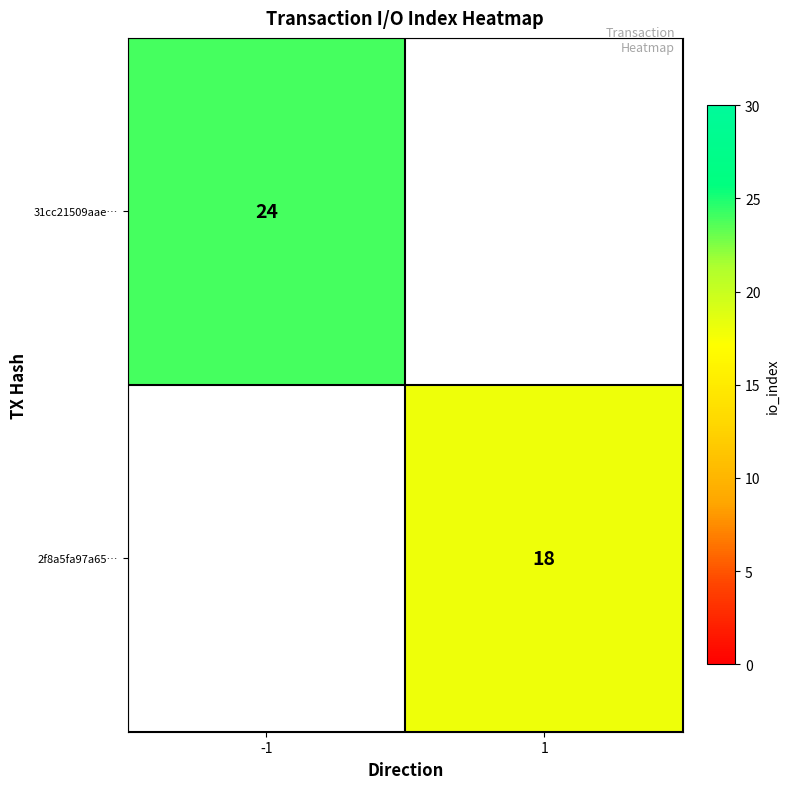

At how many categories does at least one series exceed 19?

1